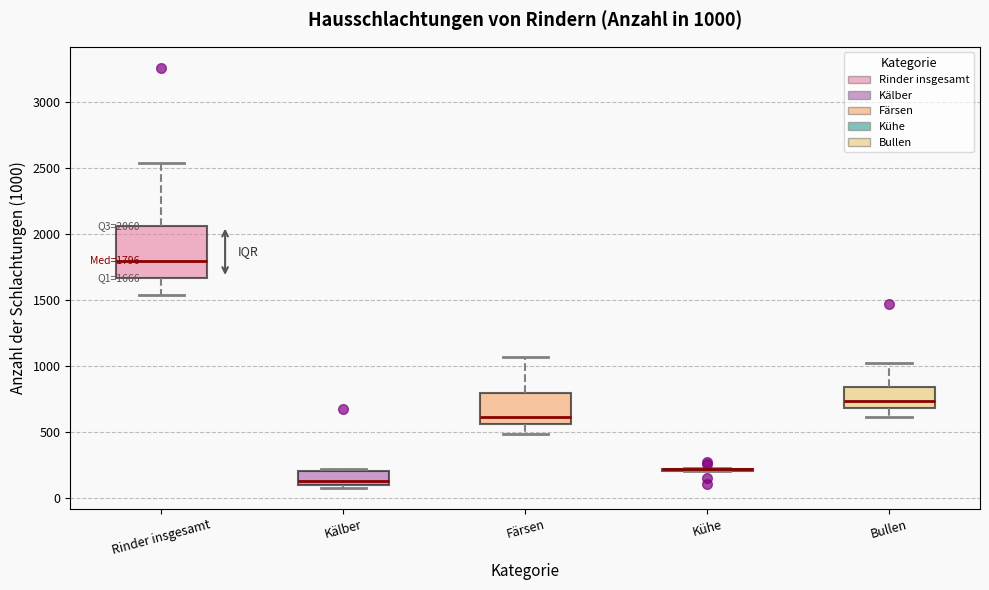

Comparing the boxes themselves (not the whiskers), which one is the tallest?

Rinder insgesamt